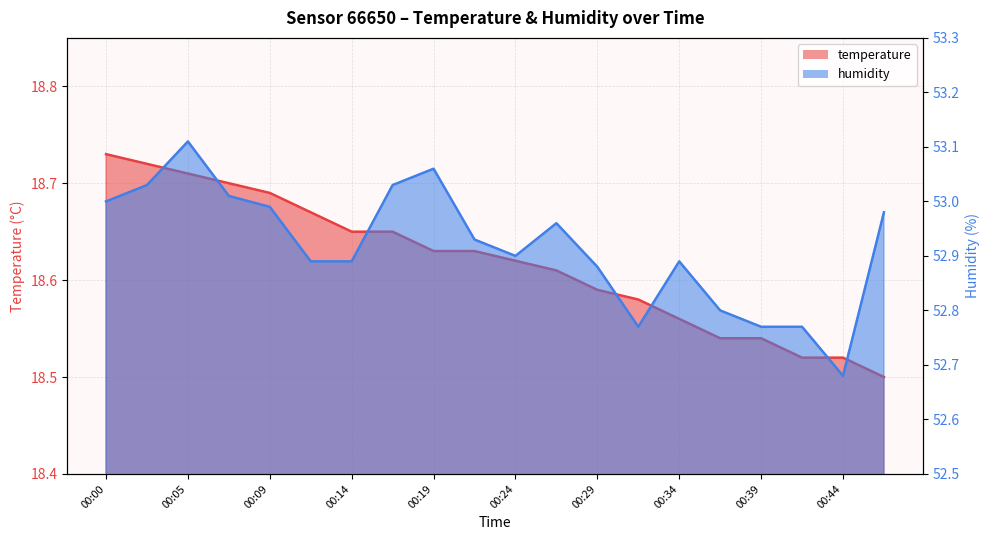

What are all the series names shown in the legend?

temperature, humidity